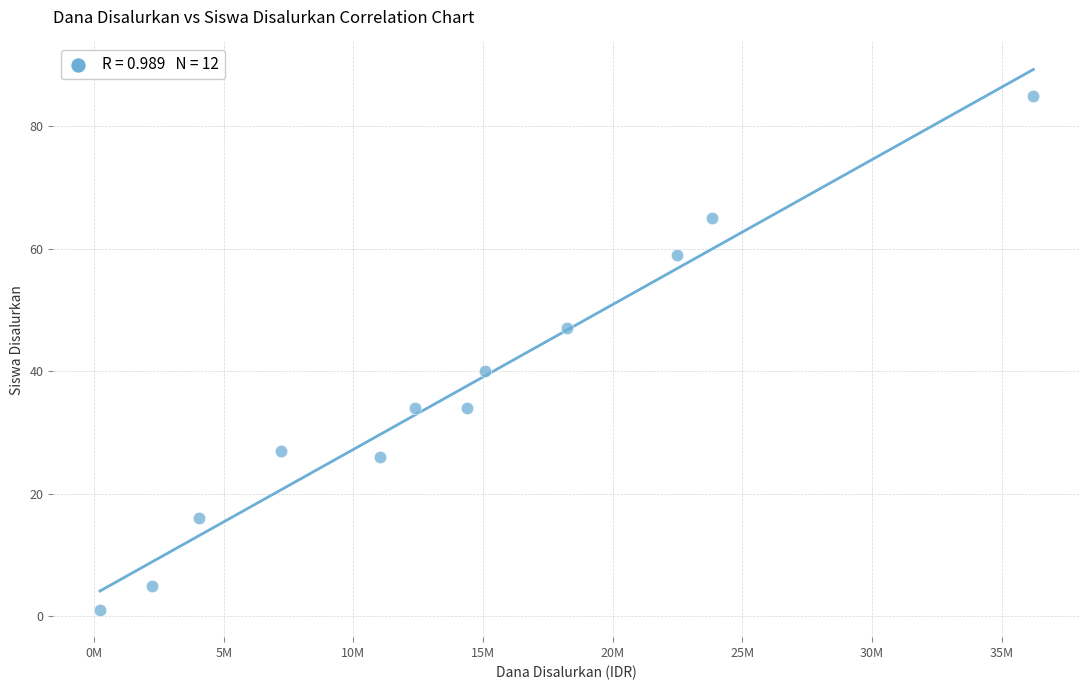

What is the range of X values (max minus min)?

36000000